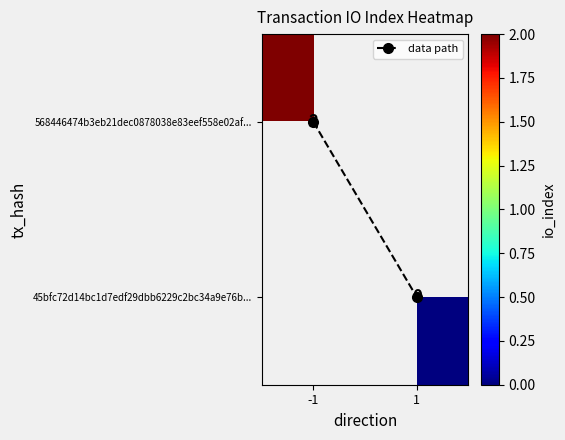

Is the value of 568446474b3eb21dec0878038e83eef558e02af... at 1 greater than the value of 45bfc72d14bc1d7edf29dbb6229c2bc34a9e76b... at -1?

No